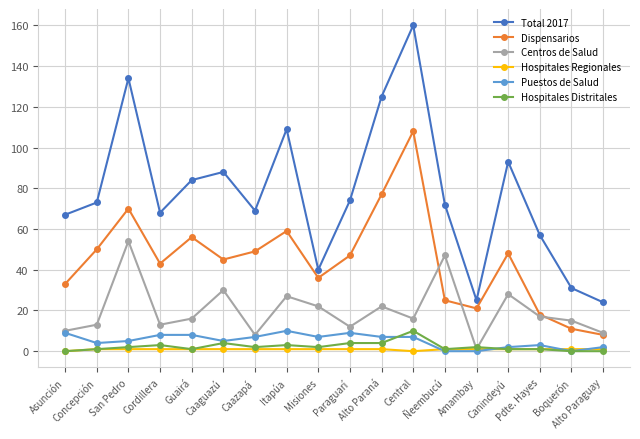

True or false: Dispensarios and Hospitales Distritales cross at least once.

False